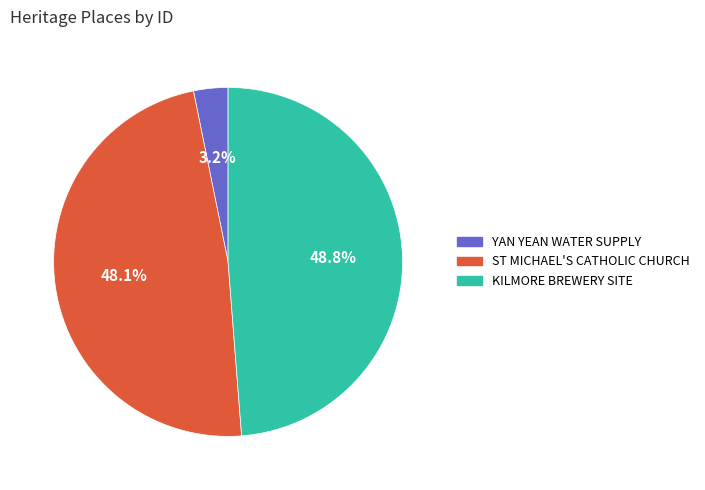

Which slice is the largest?

KILMORE BREWERY SITE